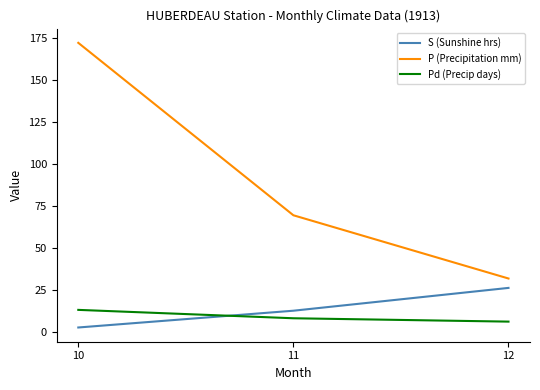

What is the sum of the P (Precipitation mm) values at 12 and 11?

101.1